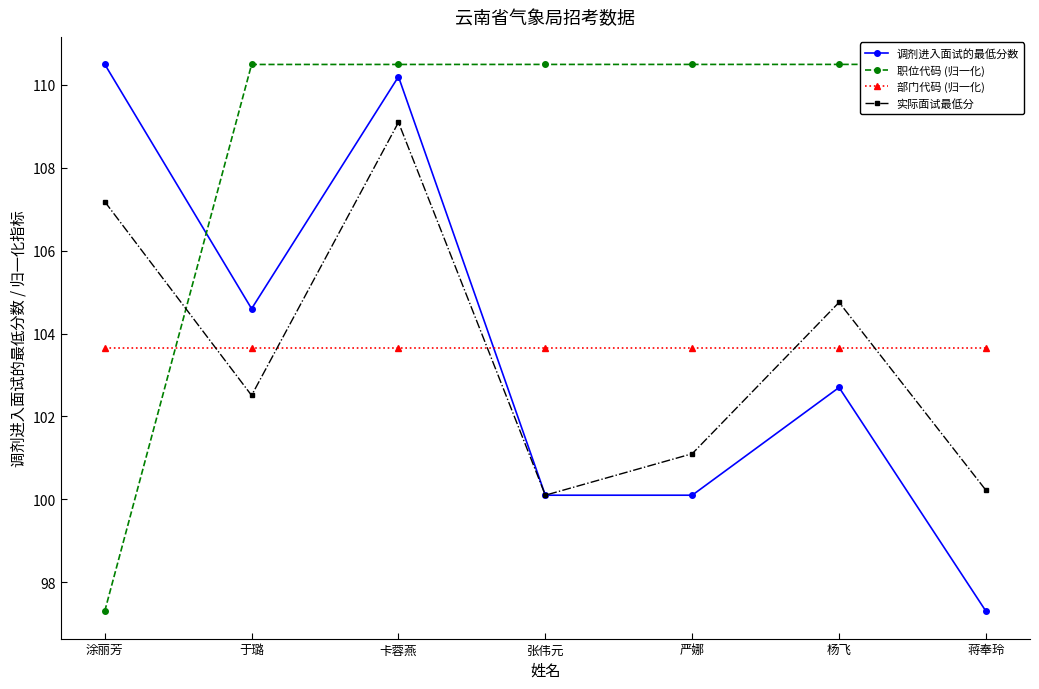

At which category is the sum across all series the highest?

卡蓉燕